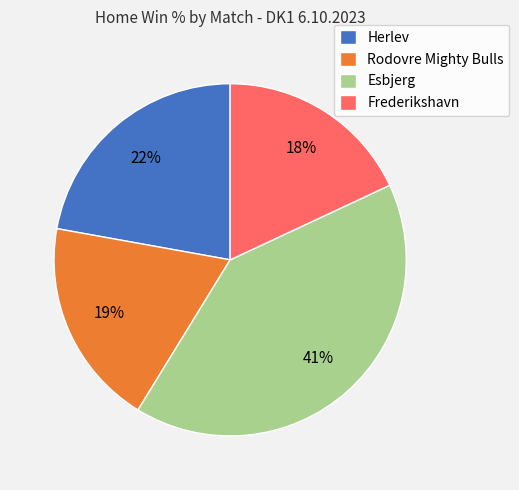

Is the sum of Herlev and Esbjerg greater than half?

Yes